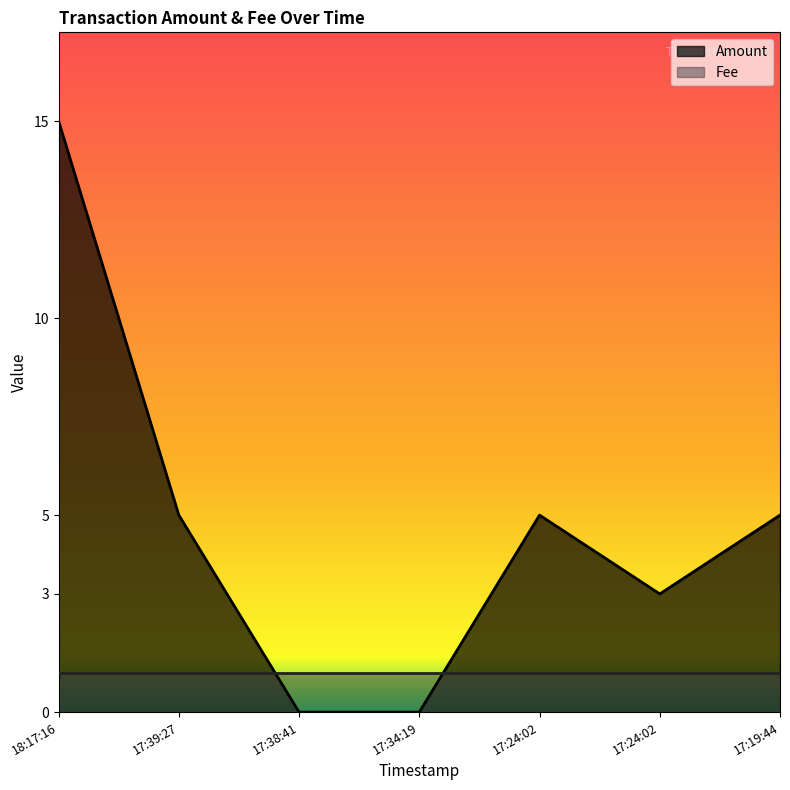

Between 17:24:02 and 18:17:16, which is larger?

18:17:16